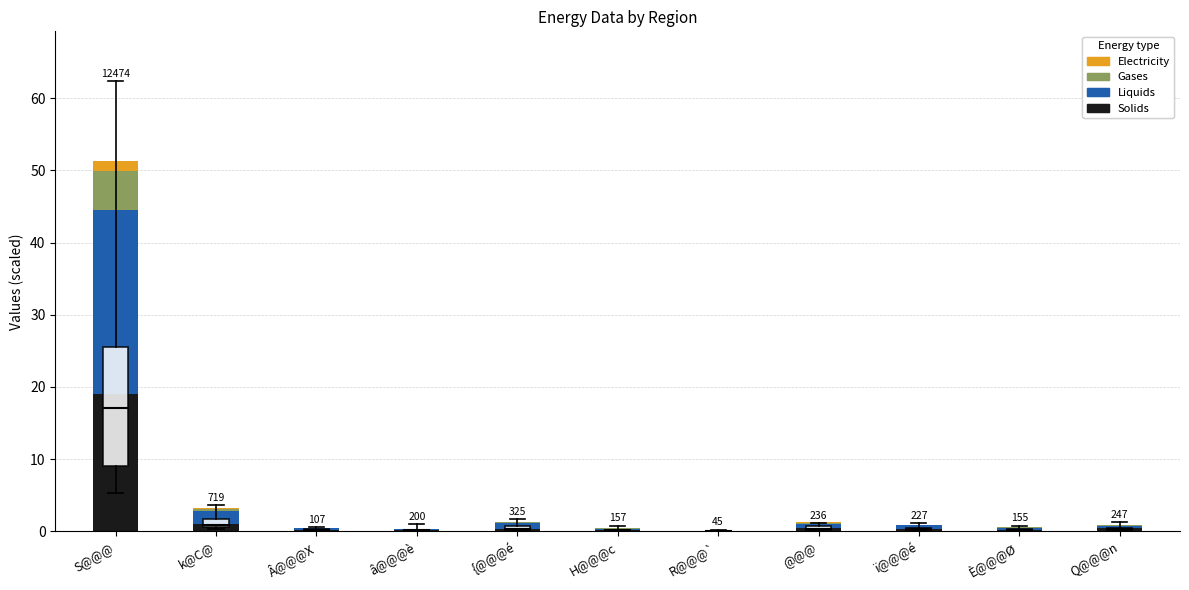

True or false: Solids has a value of 5.9 at S@@@.

False